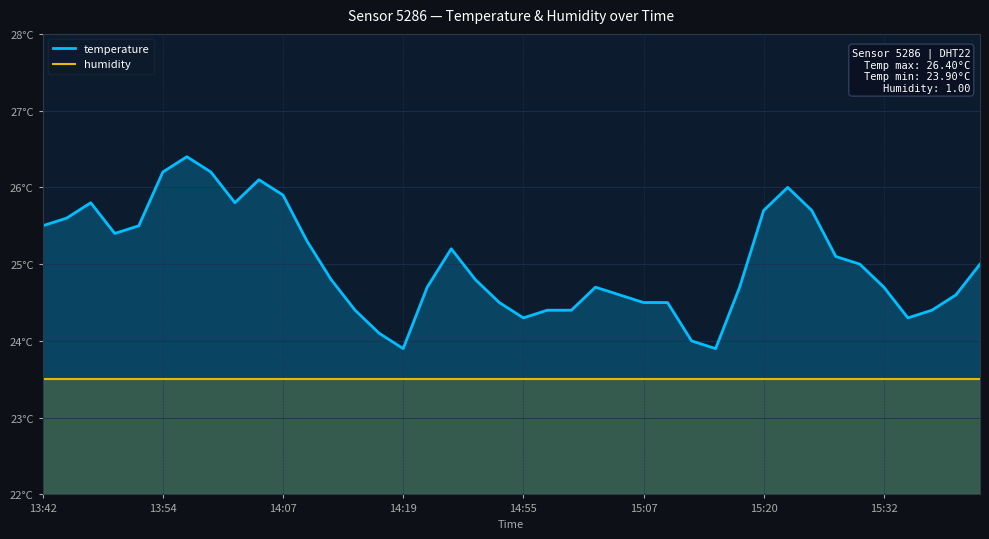

What is the sum of all humidity values?

940.0